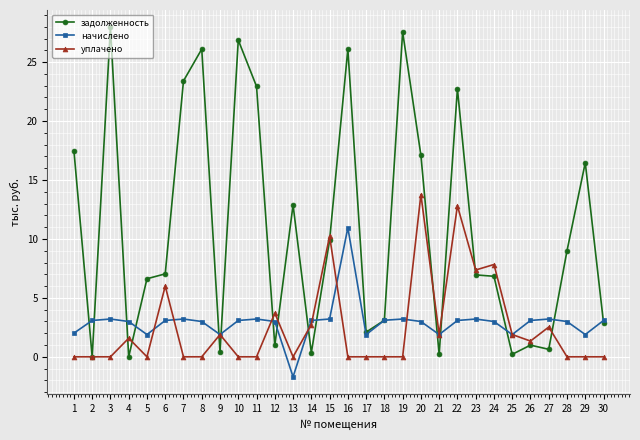

Read the уплачено value at 23.

7.4